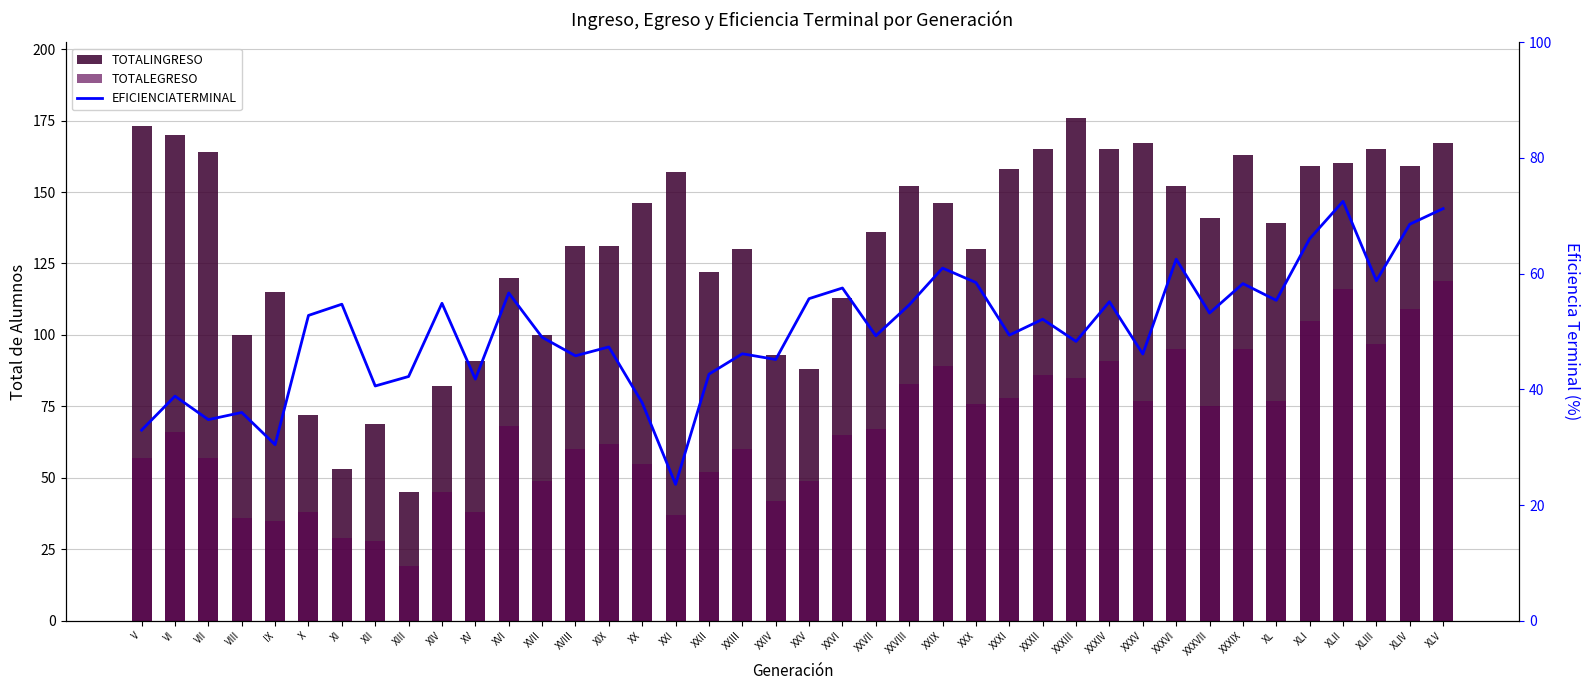

What is the label of the 37th bar from the right?

VIII